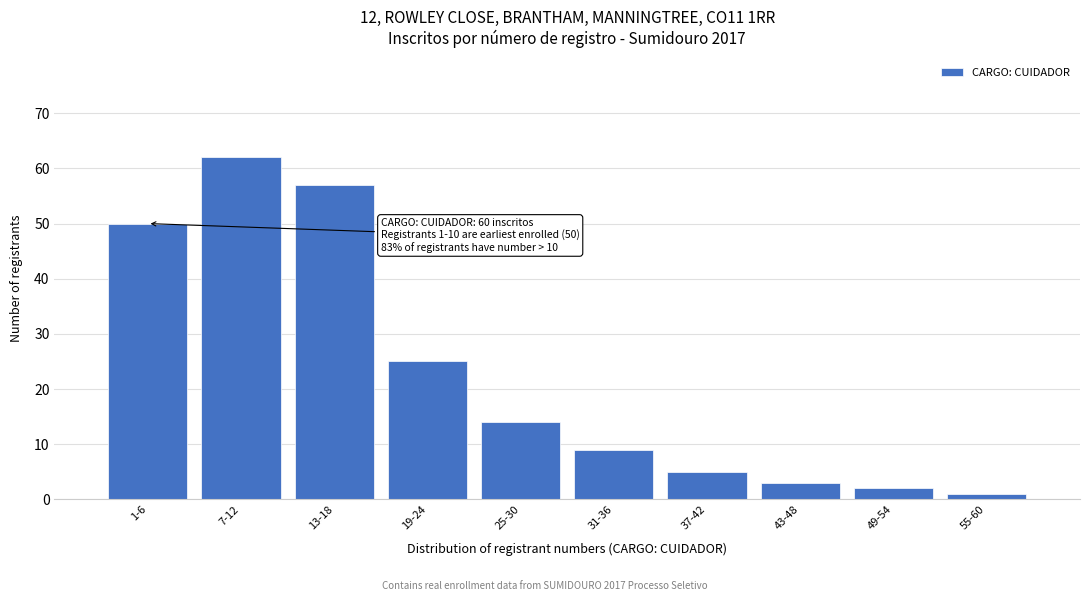

Reading left to right, list all the values displayed in this chart.

50	62	57	25	14	9	5	3	2	1